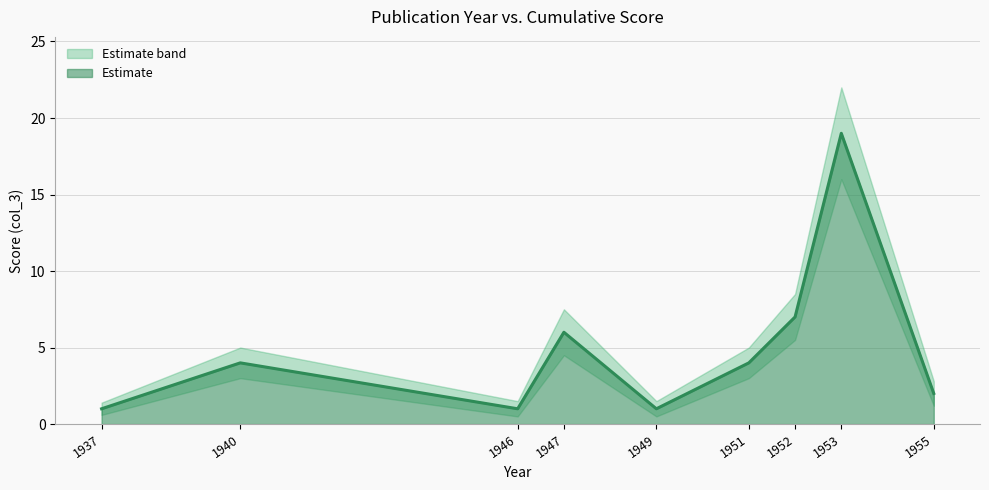

At which label is Estimate closest to 10?

1952